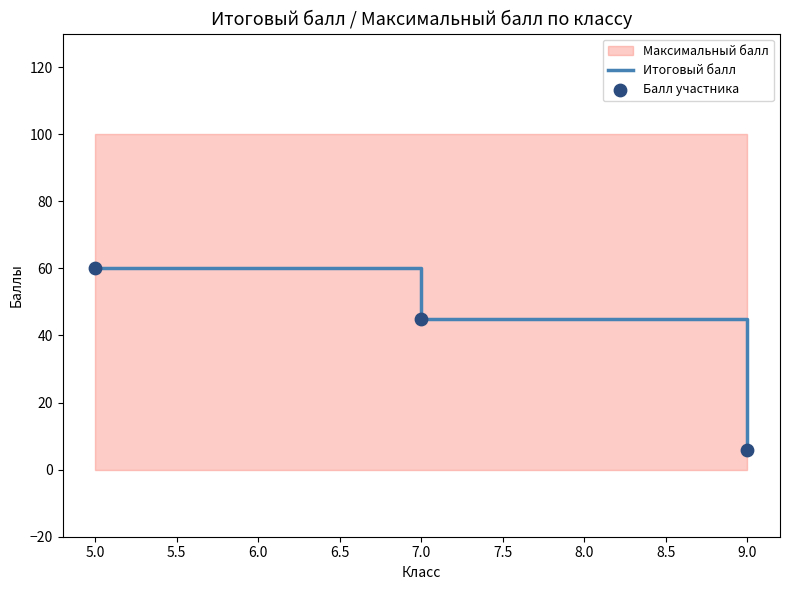

The Итоговый балл series shows 26 at 5.0. True or false?

False